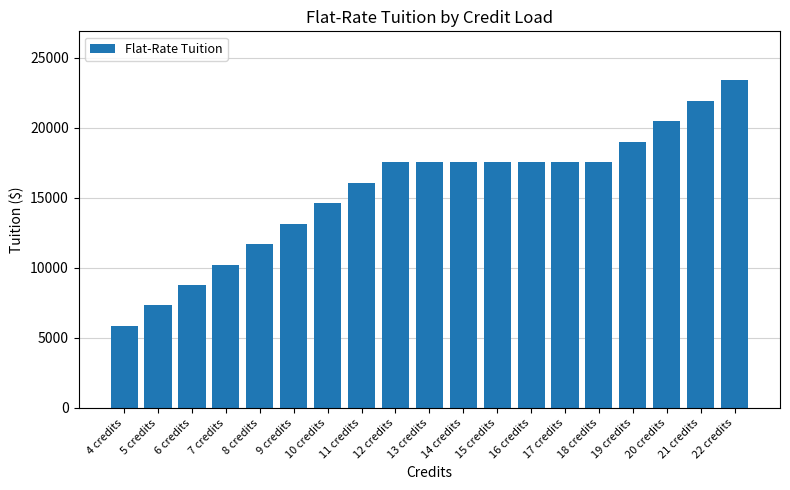

Reading left to right, transcribe all the data shown in this chart.

5844	7305	8766	10227	11688	13149	14610	16071	17532	17532	17532	17532	17532	17532	17532	18993	20454	21915	23376